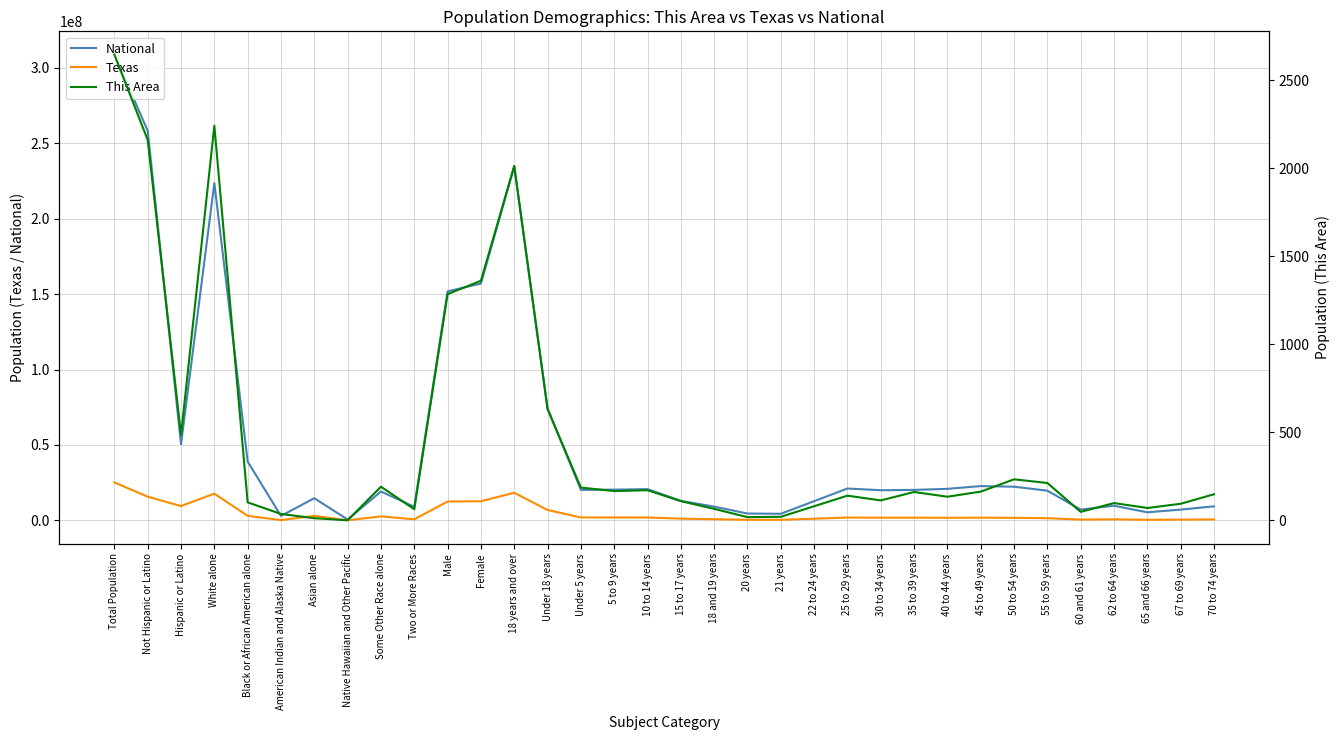

True or false: National has a value of 20483491 at Asian alone.

False